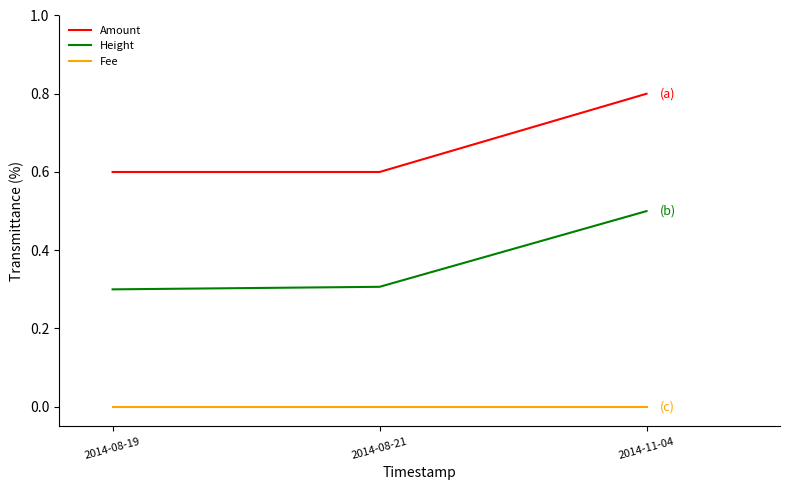

Reading right to left, what are all the values shown in this chart?

Amount: 0.8	0.6	0.6
Height: 0.5	0.3	0.3
Fee: 0.0	0.0	0.0